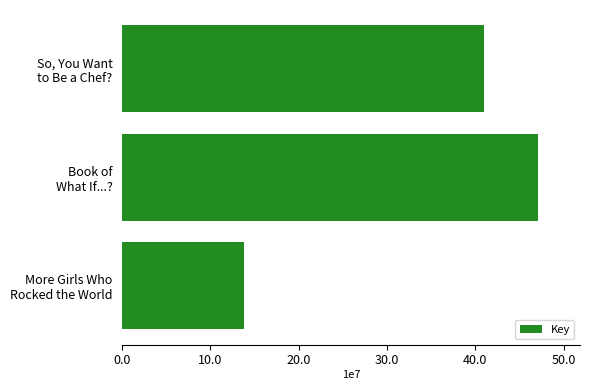

Count the number of data series in this chart.

1